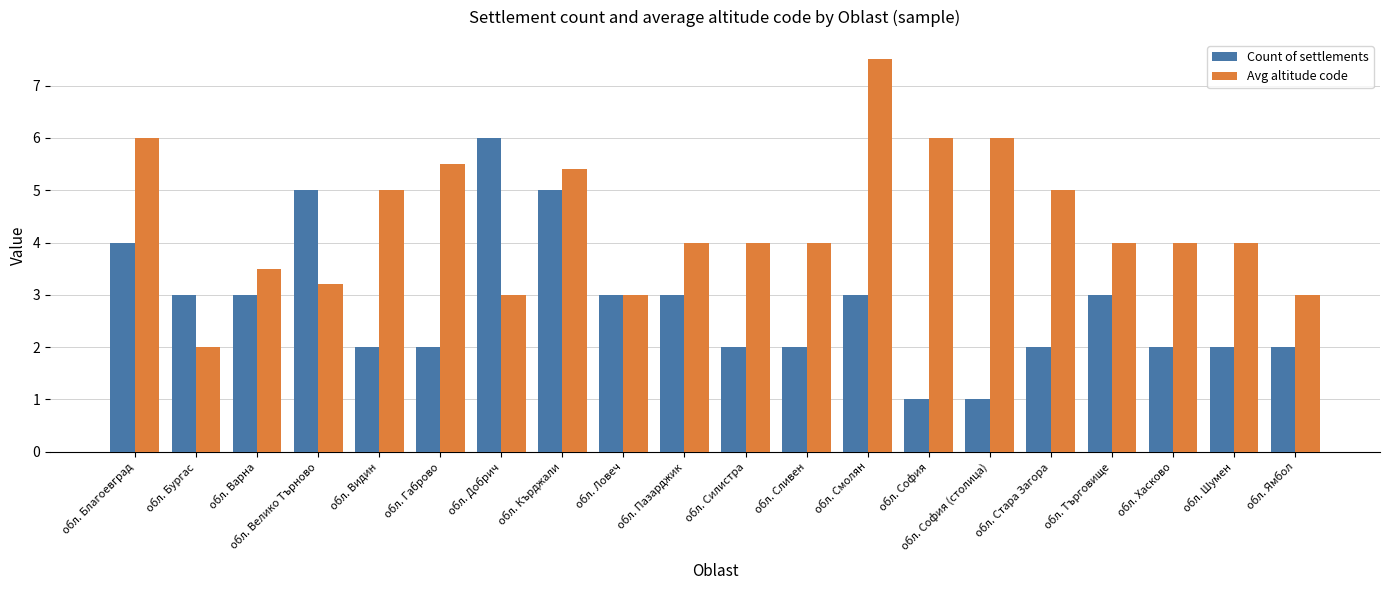

What is the maximum value shown in the chart?

7.5